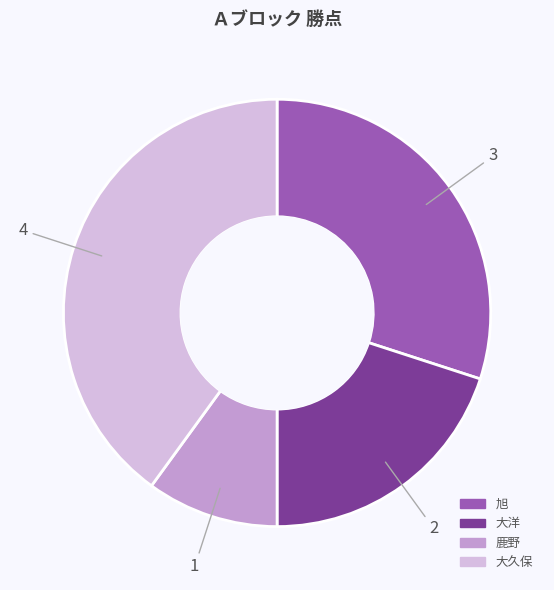

What is the largest slice in the pie chart?

大久保